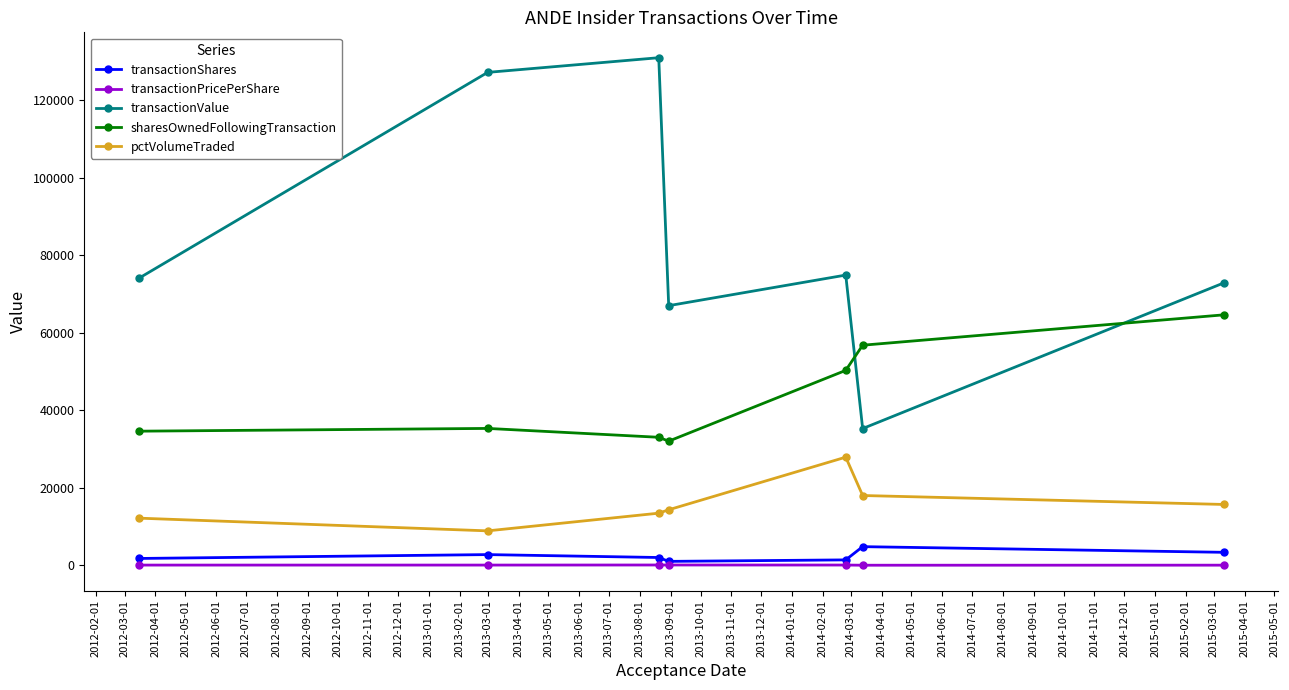

True or false: sharesOwnedFollowingTransaction has more than 2 interior local peaks.

False